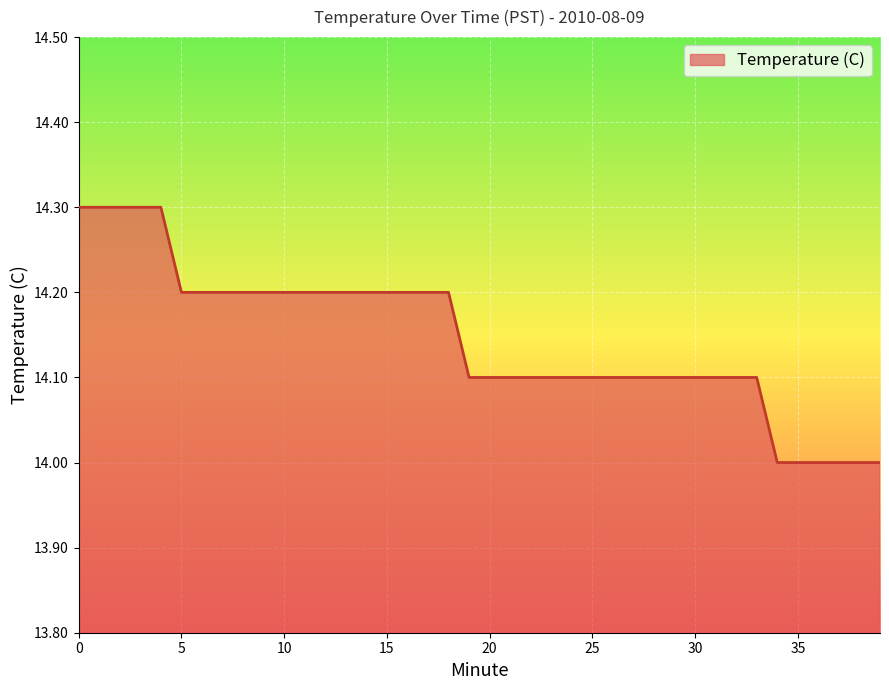

What is the greatest value displayed?

14.3